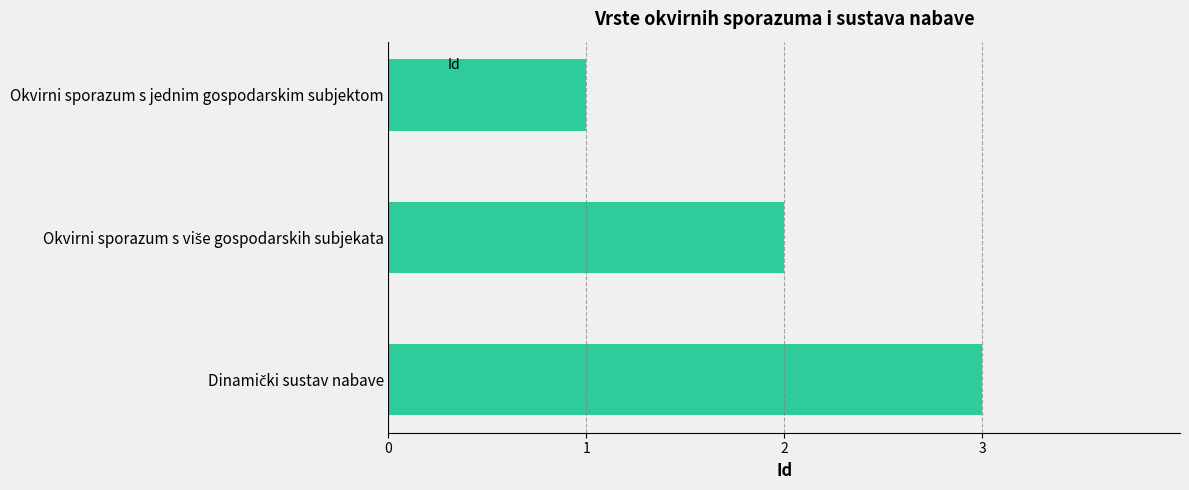

What is the label of the 3rd bar from the bottom?

Okvirni sporazum s jednim gospodarskim subjektom